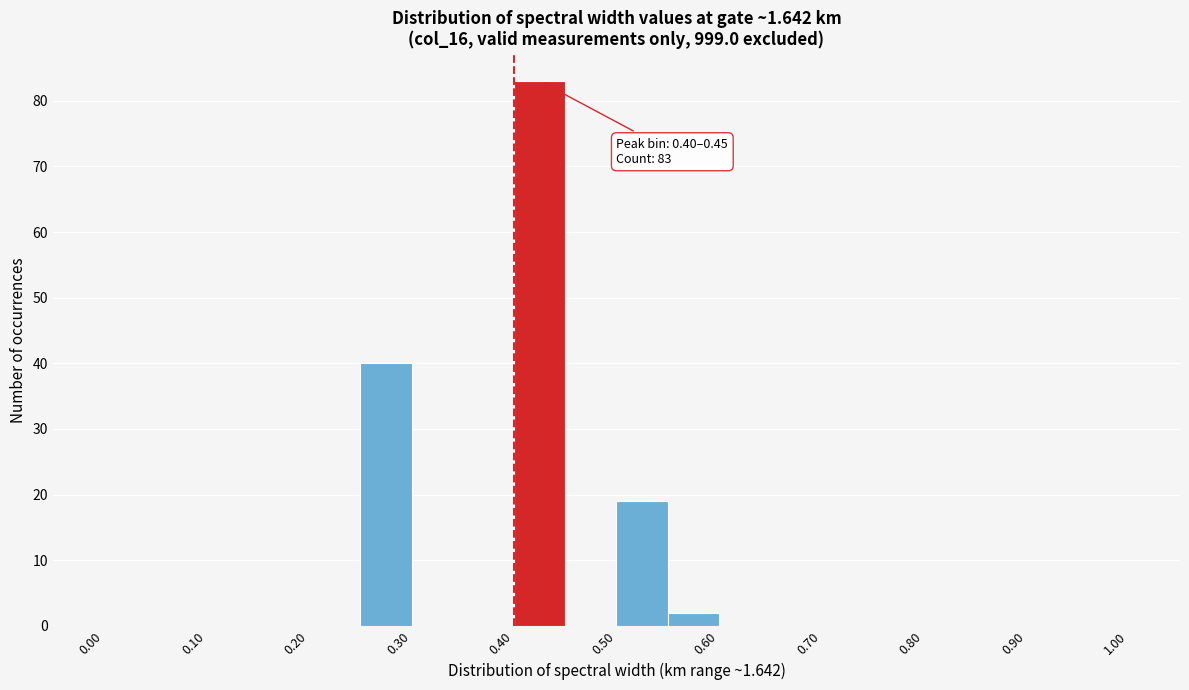

Which range on the x-axis has the tallest bar?

0.40 to 0.45